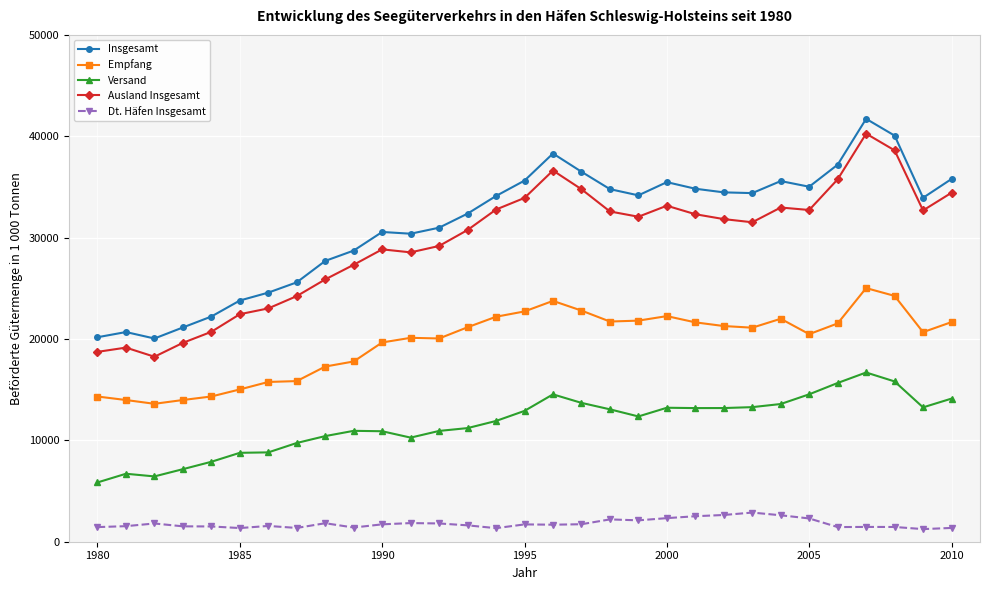

True or false: Insgesamt and Dt. Häfen Insgesamt intersect in this chart.

False